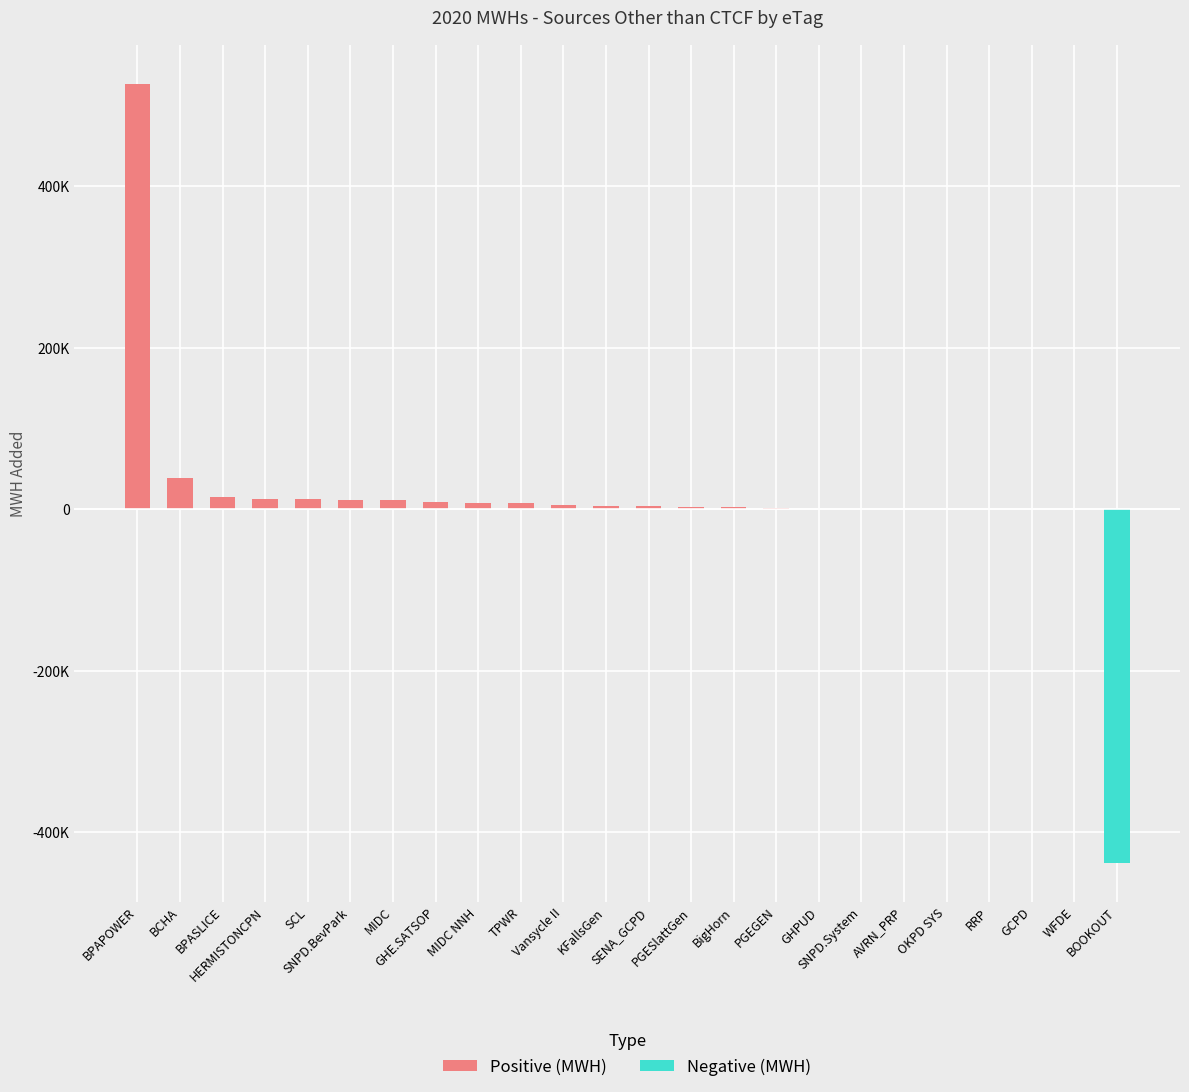

Are the bars horizontal?

No